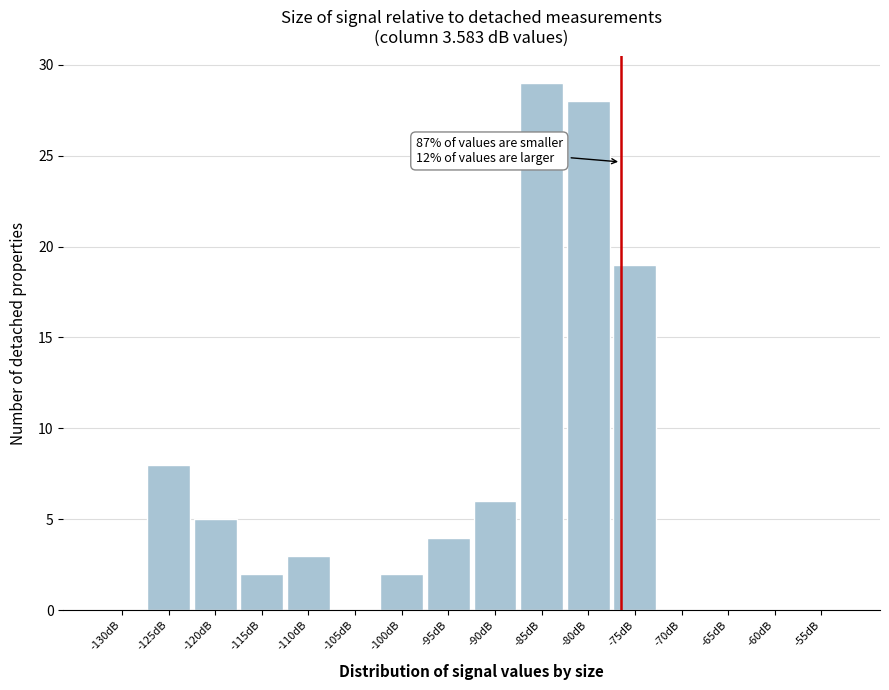

Reading left to right, extract all data points from this chart.

-130dB=0	-125dB=8	-120dB=5	-115dB=2	-110dB=3	-105dB=0	-100dB=2	-95dB=4	-90dB=6	-85dB=29	-80dB=28	-75dB=19	-70dB=0	-65dB=0	-60dB=0	-55dB=0